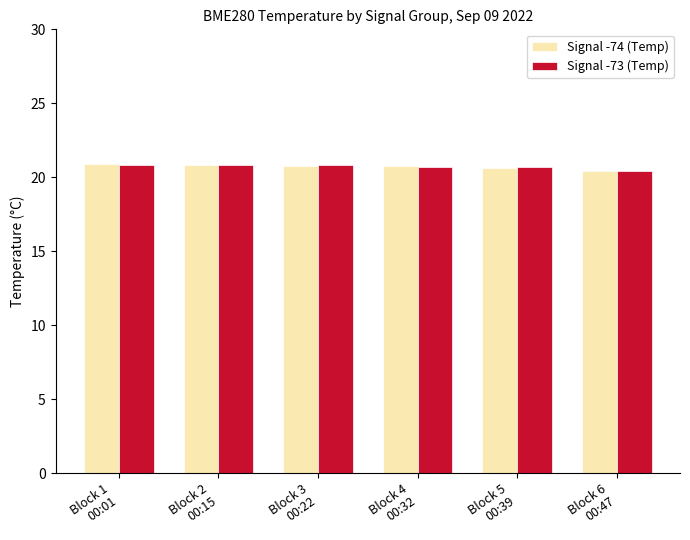

What is the difference between the second highest and second lowest values in the Signal -74 (Temp) series?

0.2